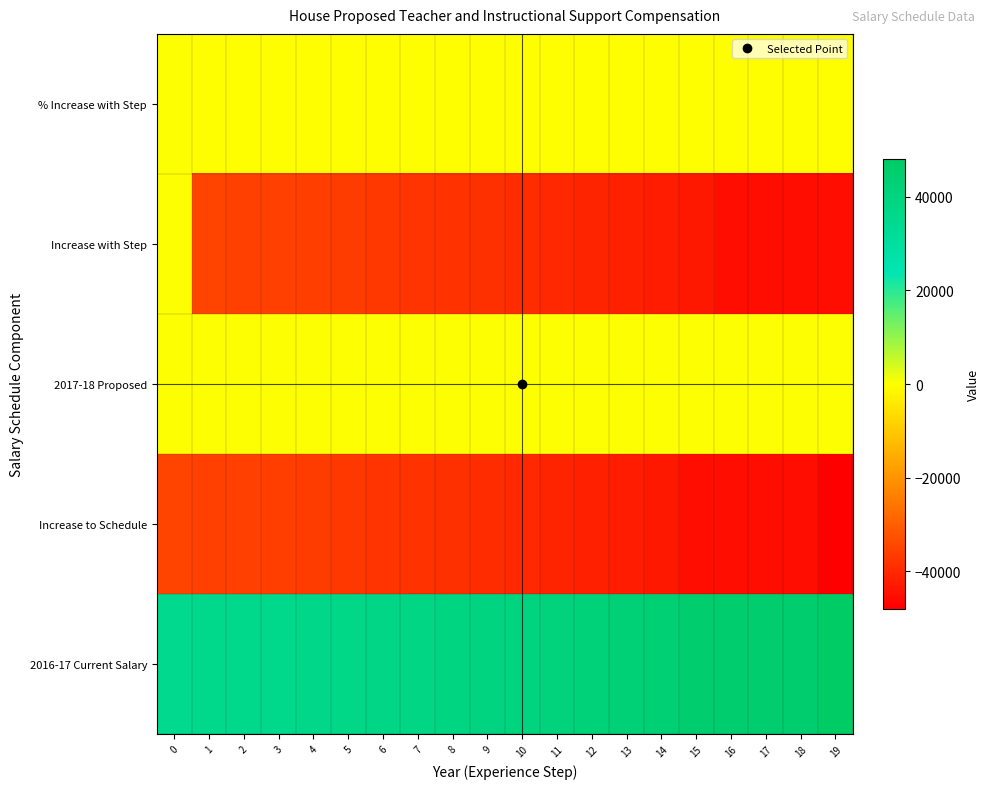

How many data points does each series have?

20